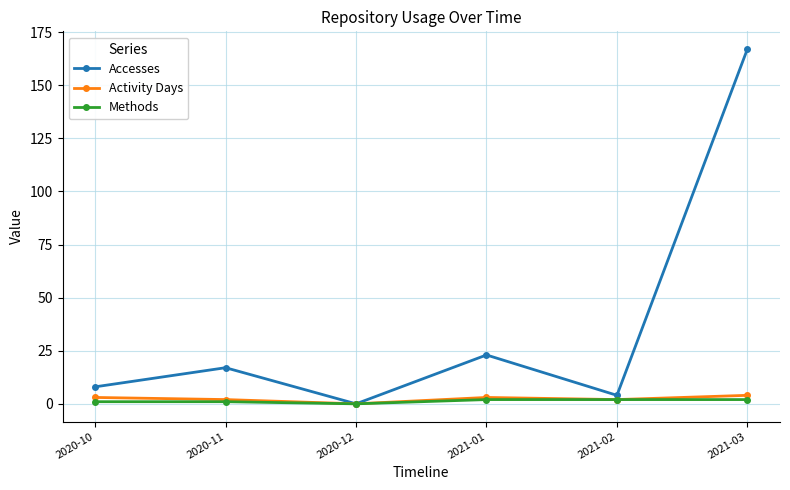

Between 2020-11 and 2020-12, which series saw the biggest shift?

Accesses